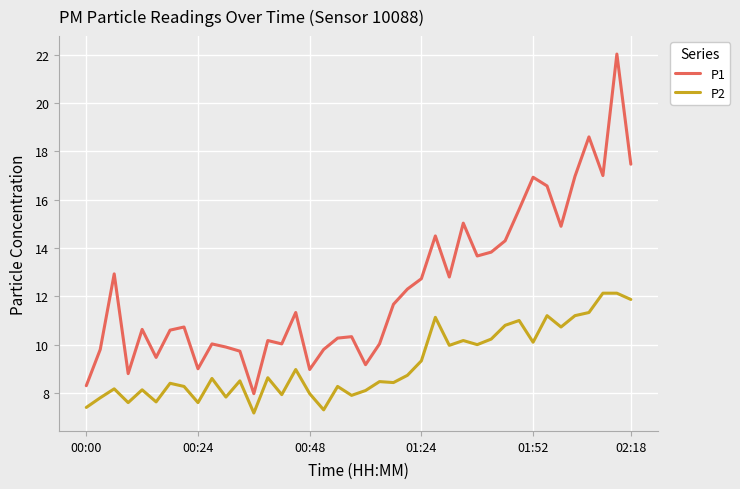

What is the highest value of the P2 series?

12.1